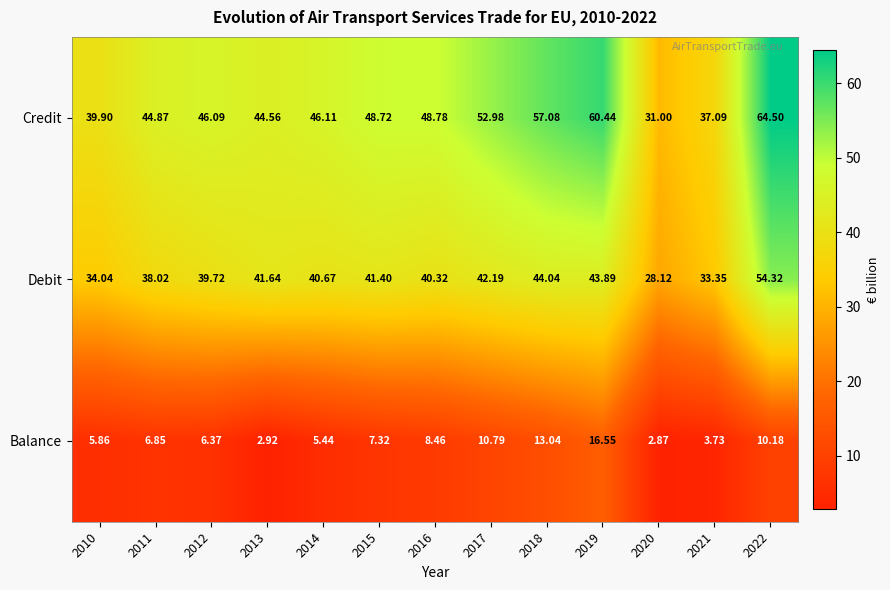

Which series has the widest spread of values?

Credit